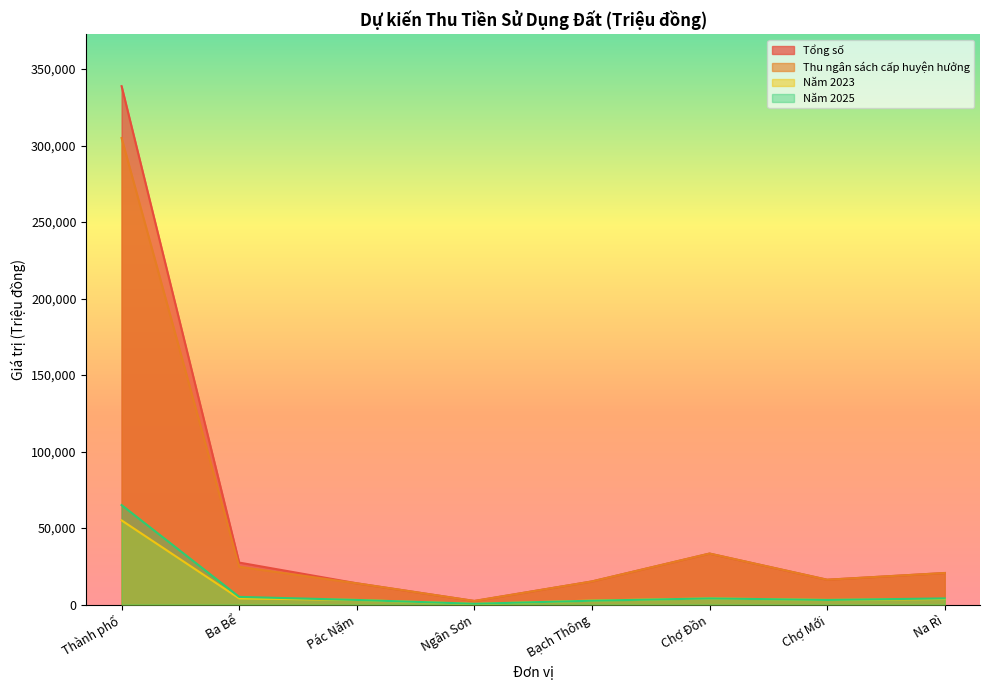

True or false: Thu ngân sách cấp huyện hưởng and Tổng số intersect in this chart.

False